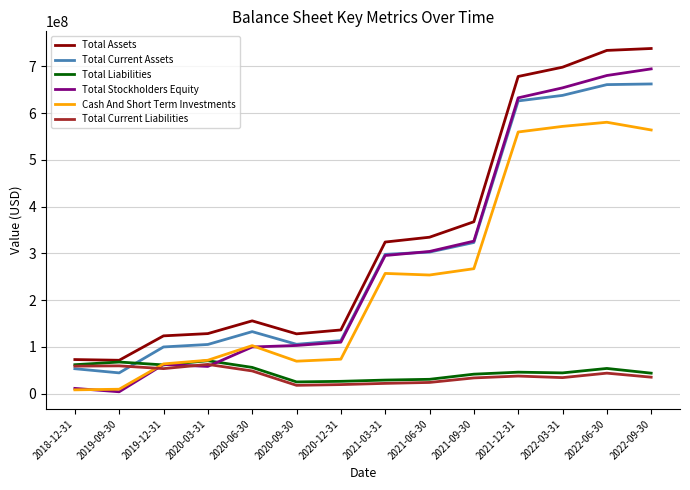

Is it true that Total Stockholders Equity equals 653874000 at 2022-03-31?

True